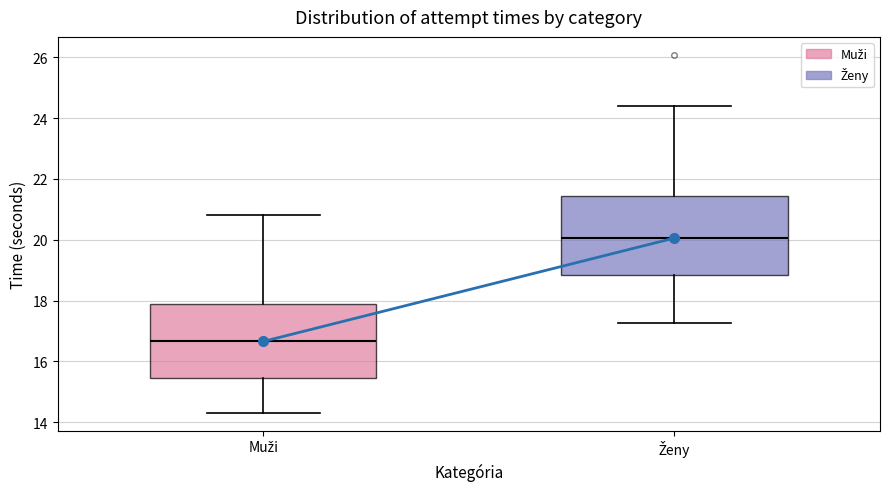

Which box has the lowest median line?

Muži